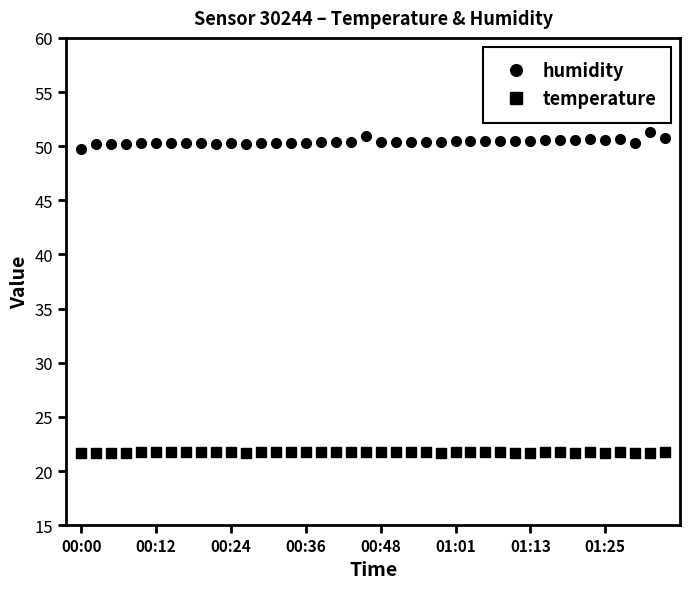

True or false: humidity has more than 0 points higher than both neighbors.

True